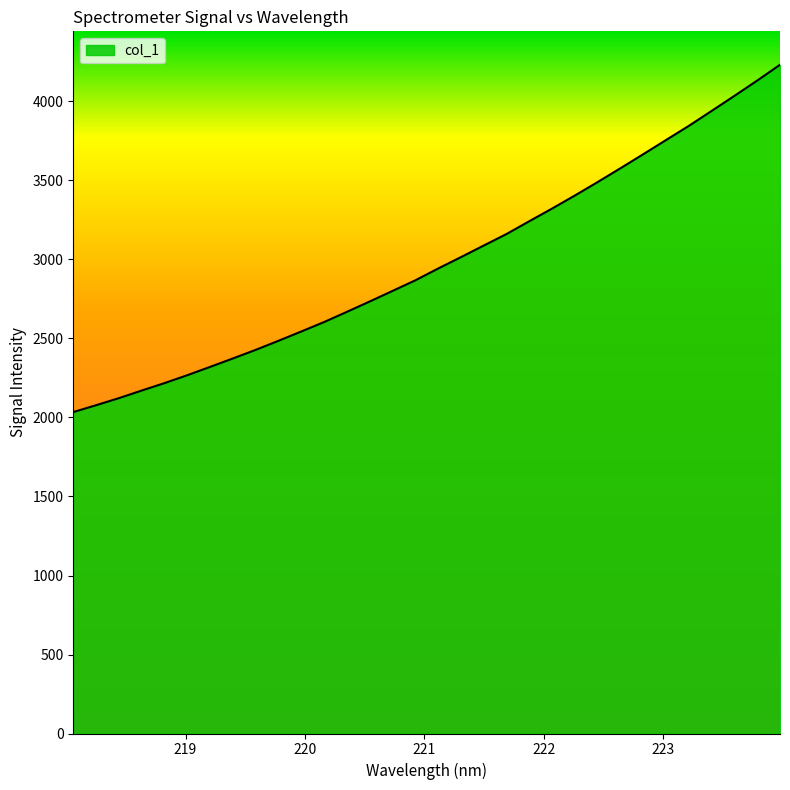

What is the smallest value displayed?

2034.4